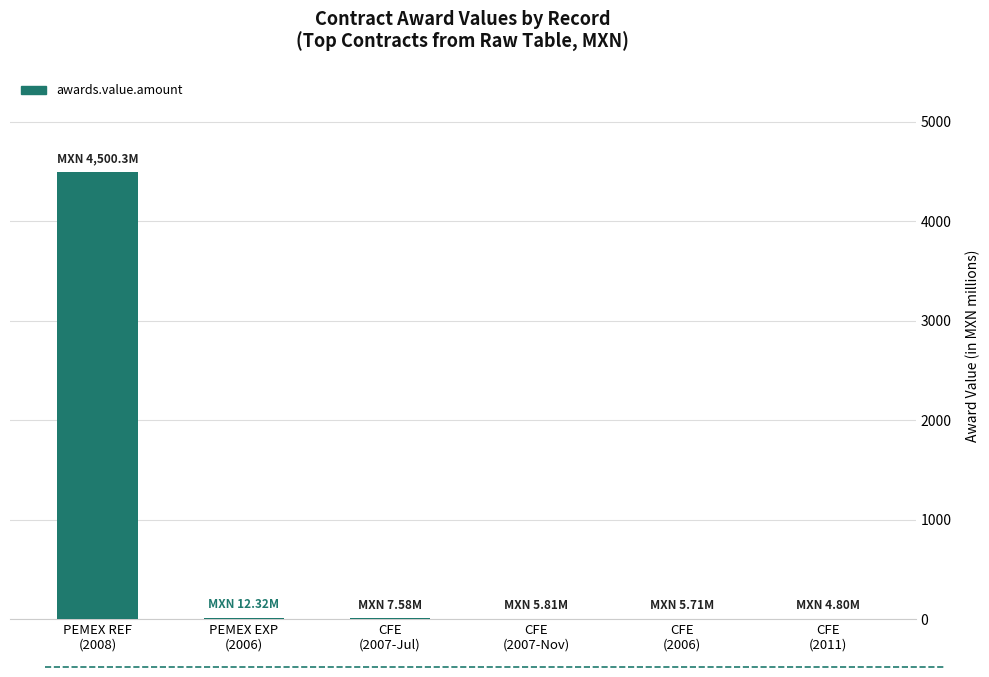

What is the greatest value displayed?

4500.3